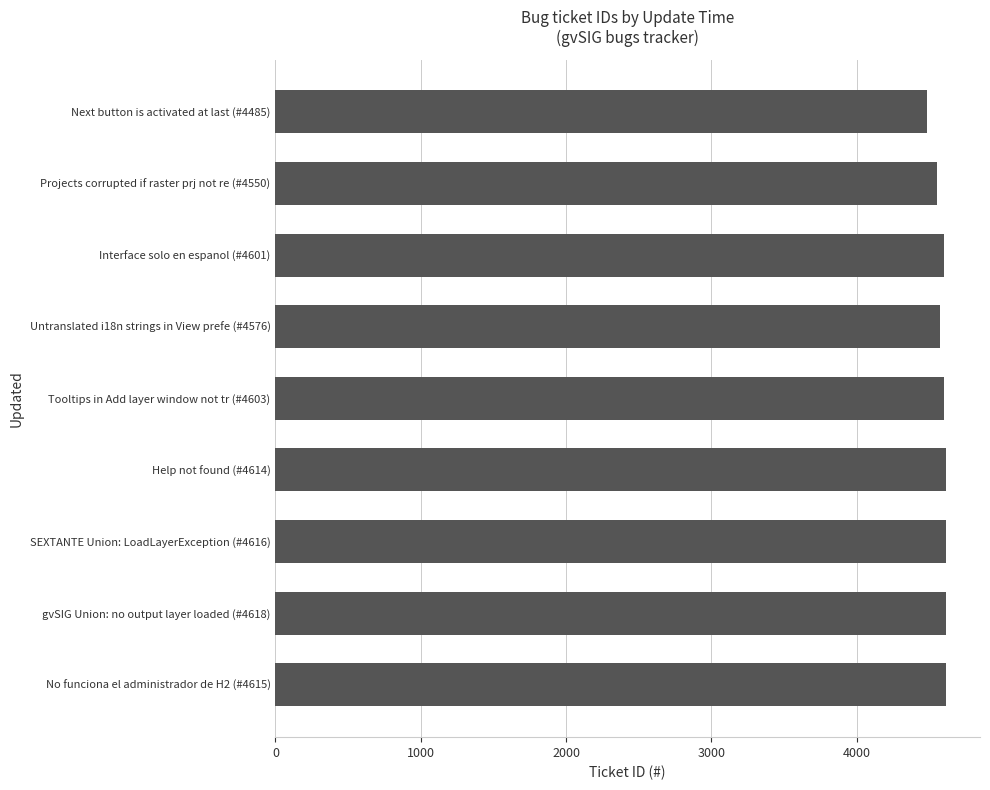

True or false: the data shows 2081 at Interface solo en espanol (#4601).

False